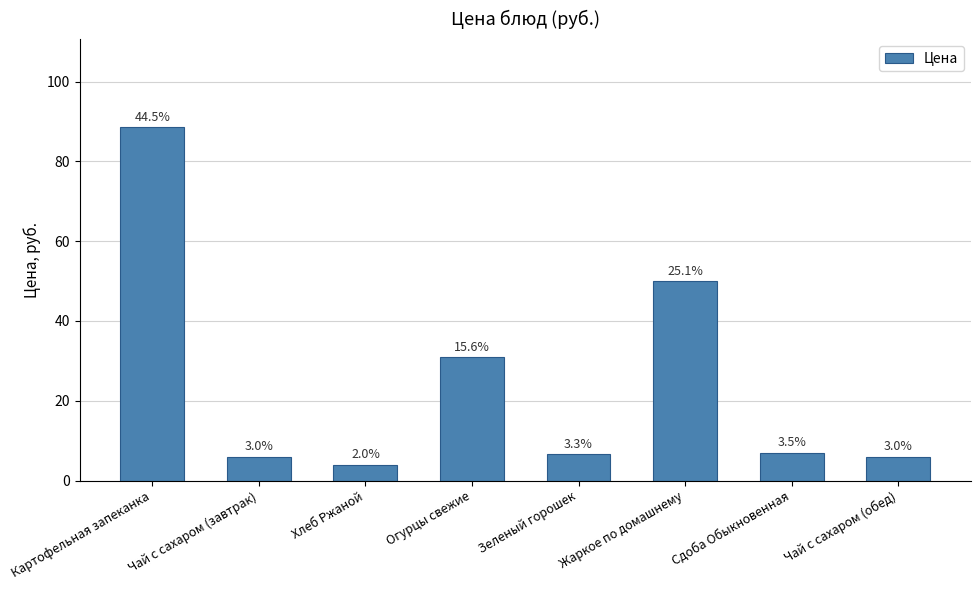

Reading left to right, transcribe all the data shown in this chart.

Картофельная запеканка=88.5	Чай с сахаром (завтрак)=6.0	Хлеб Ржаной=4.0	Огурцы свежие=31.0	Зеленый горошек=6.6	Жаркое по домашнему=50.0	Сдоба Обыкновенная=7.0	Чай с сахаром (обед)=6.0